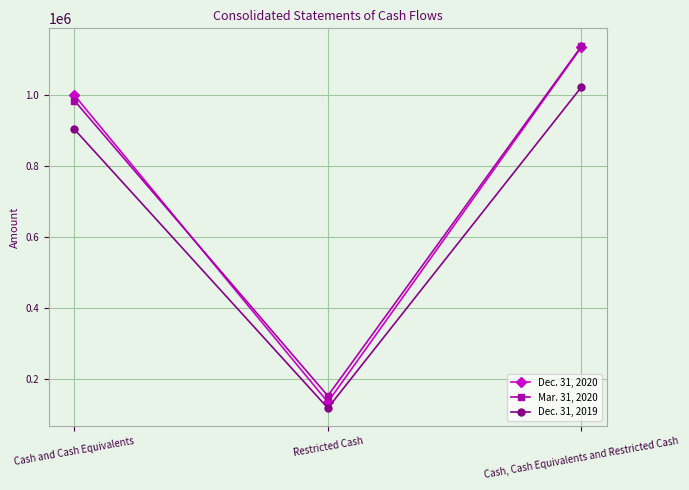

Which series changed the most between Cash and Cash Equivalents and Cash, Cash Equivalents and Restricted Cash?

Mar. 31, 2020